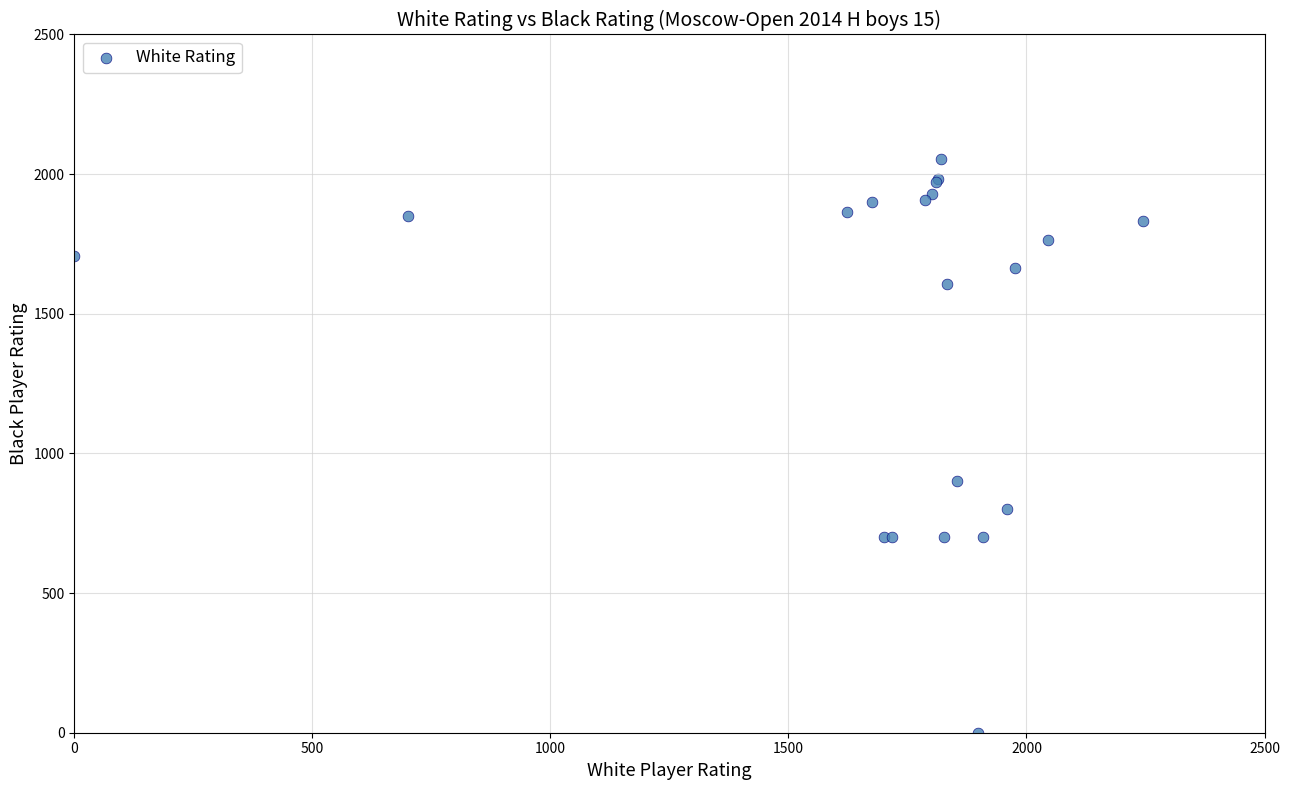

What Y value in the scatter plot is closest to 1027?

900